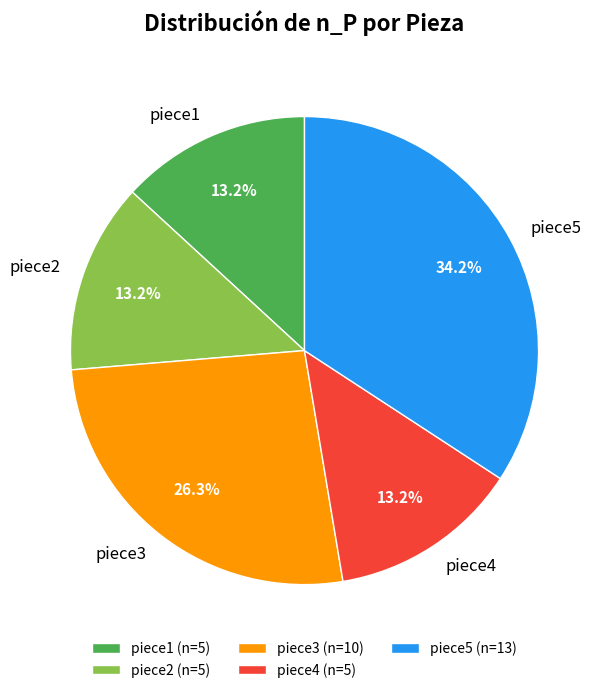

To the nearest percent, what is the difference between the largest and smallest slice percentages?

21%